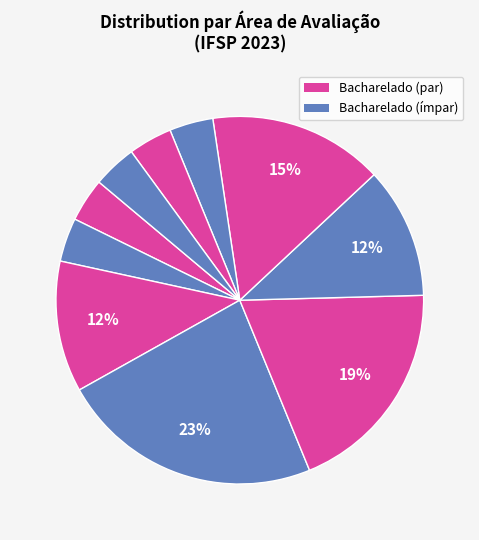

How many slices are in this pie chart?

10